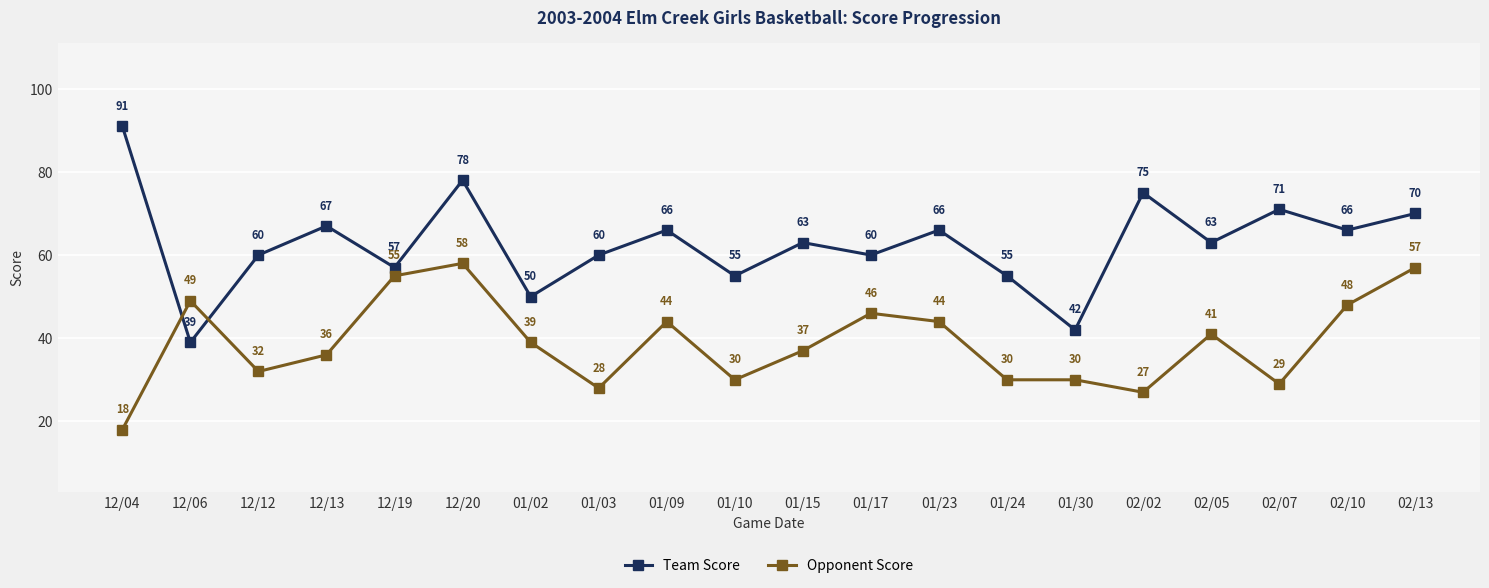

What is the difference between the highest and lowest values at 12/12?

28